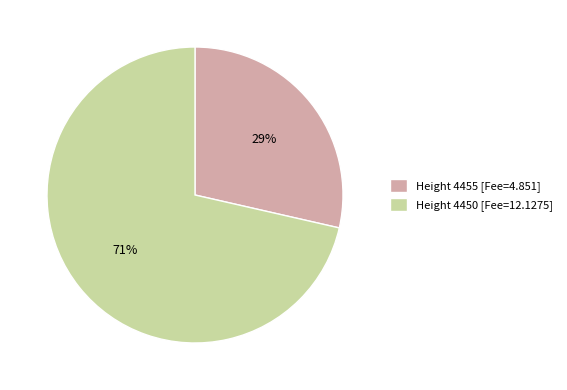

To the nearest percent, what is the average slice percentage?

50%